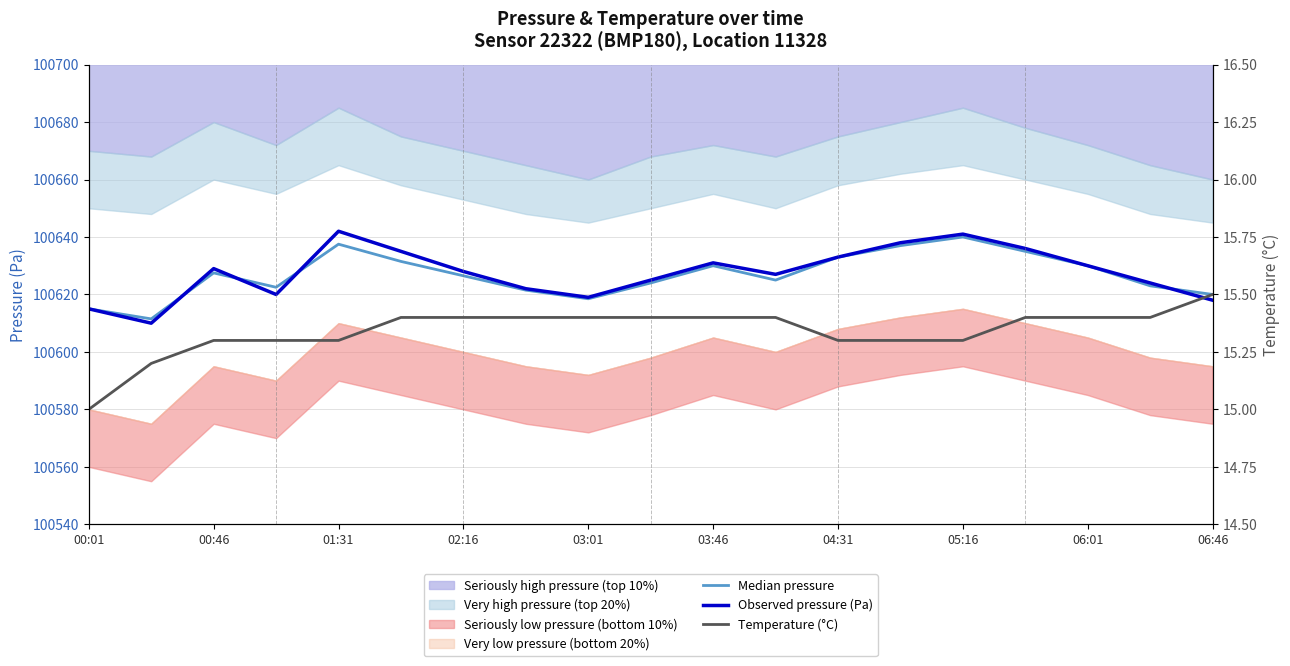

What is the total value across all series at 00:01?

201245.0